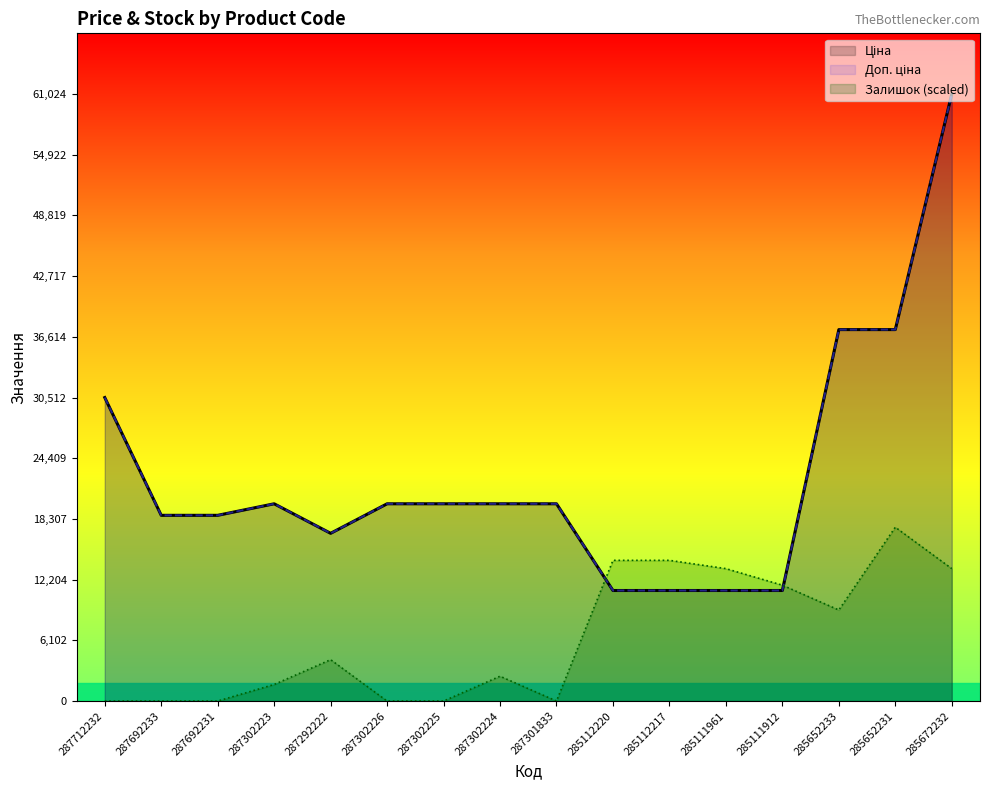

True or false: Ціна and Доп. ціна intersect in this chart.

False